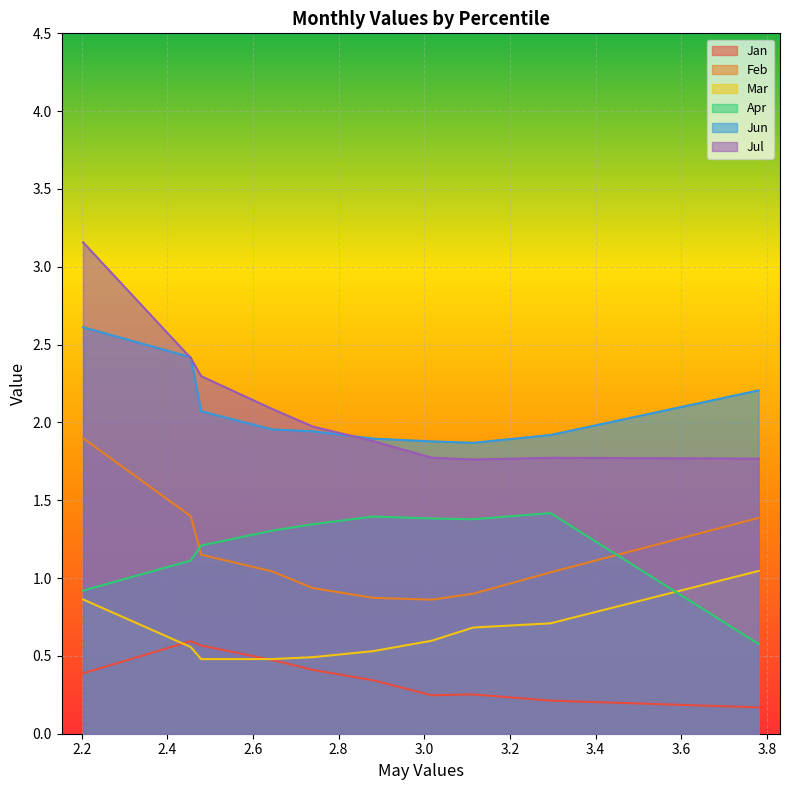

Which category has the highest value in the Mar series?

pct95